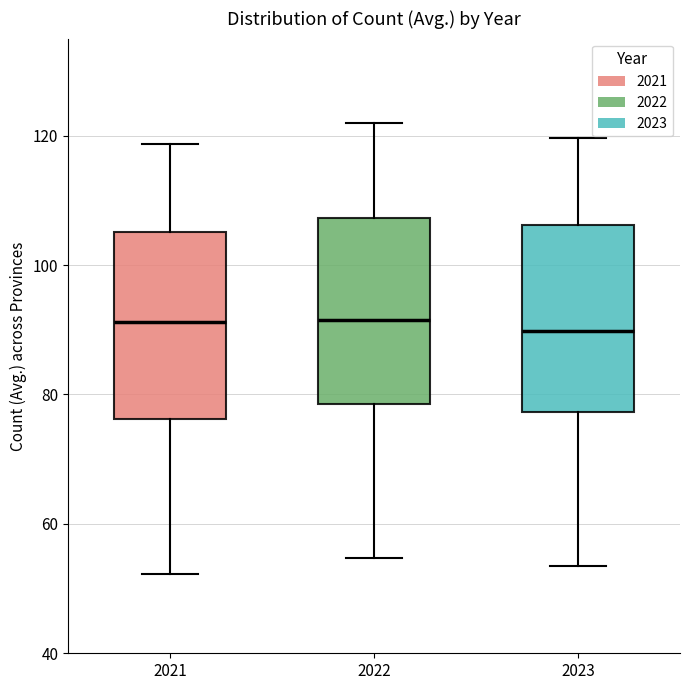

Where is the lower edge of the box at x = 2021 on the y-axis? The values are not printed on the chart, so give them approximately, as read against the axis.

76